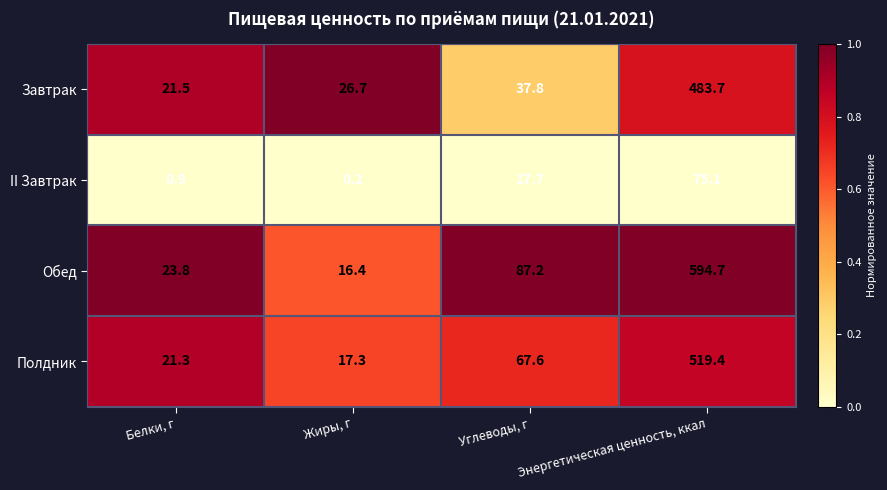

What is the sum of all II Завтрак values?

93.9